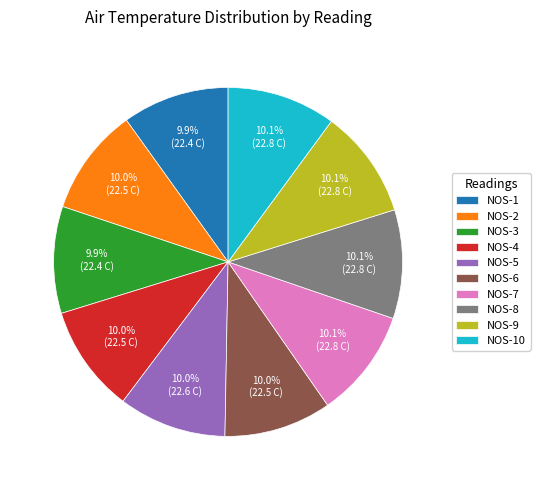

Does NOS-1 represent more than half of the total?

No